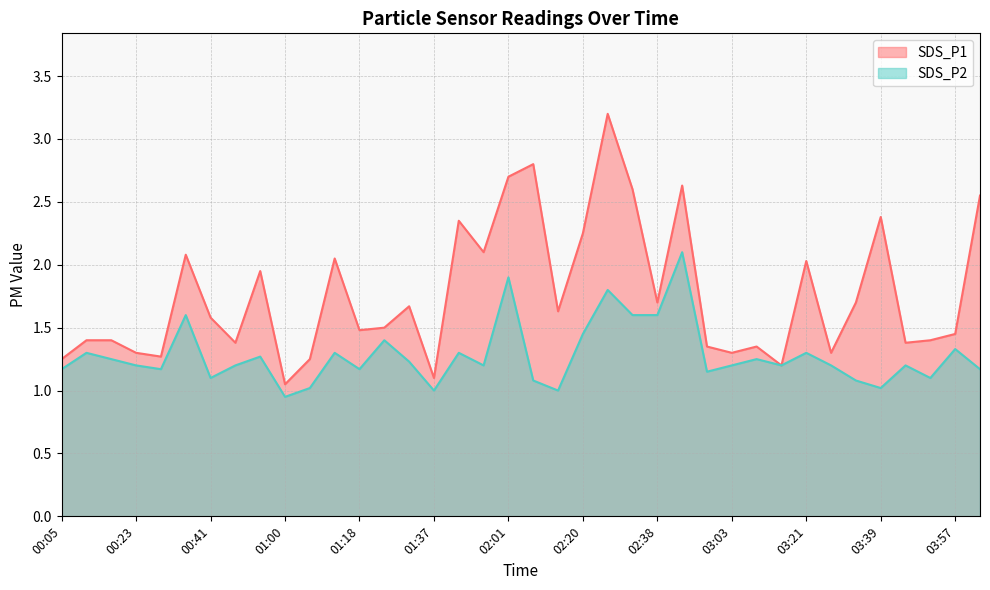

How many interior local valleys does the SDS_P2 series have?

11